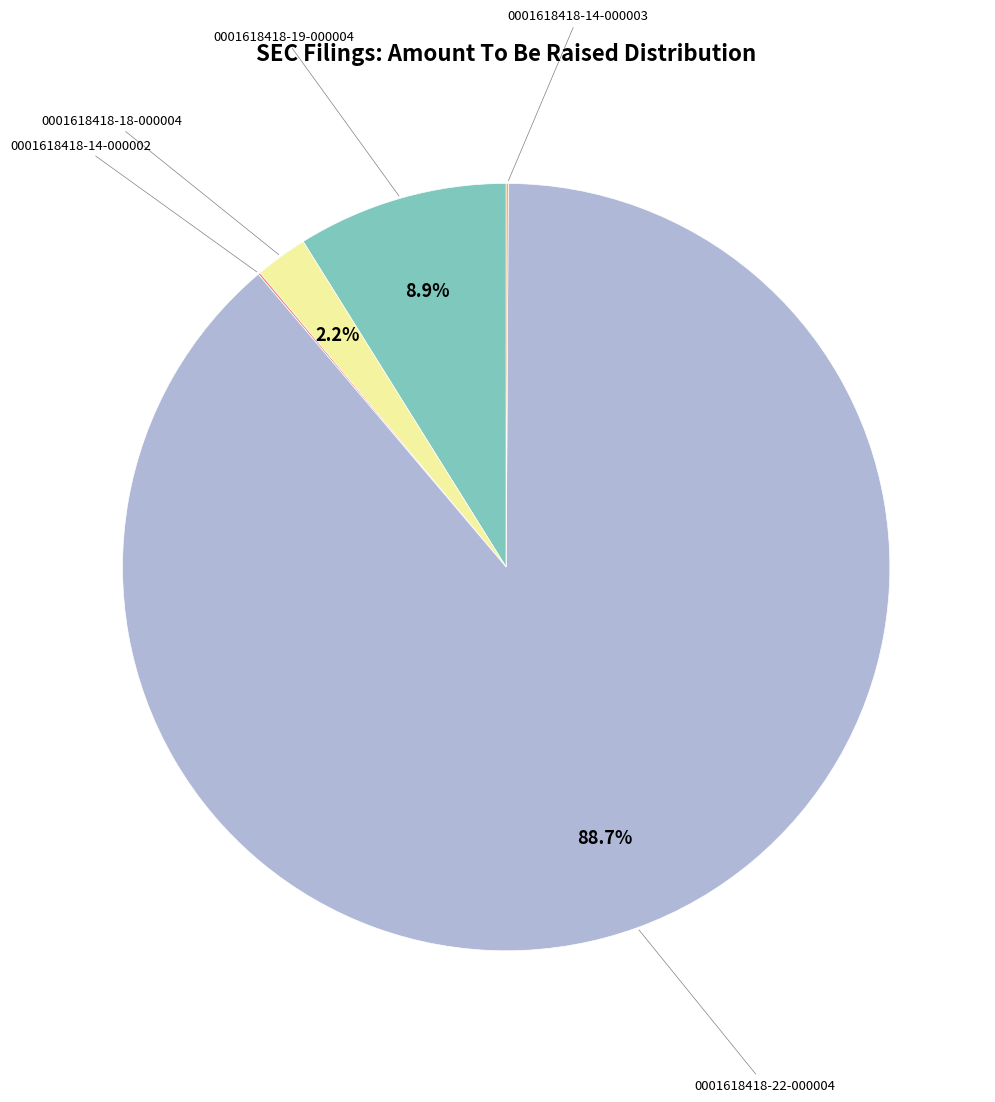

Does any single category account for the majority?

Yes